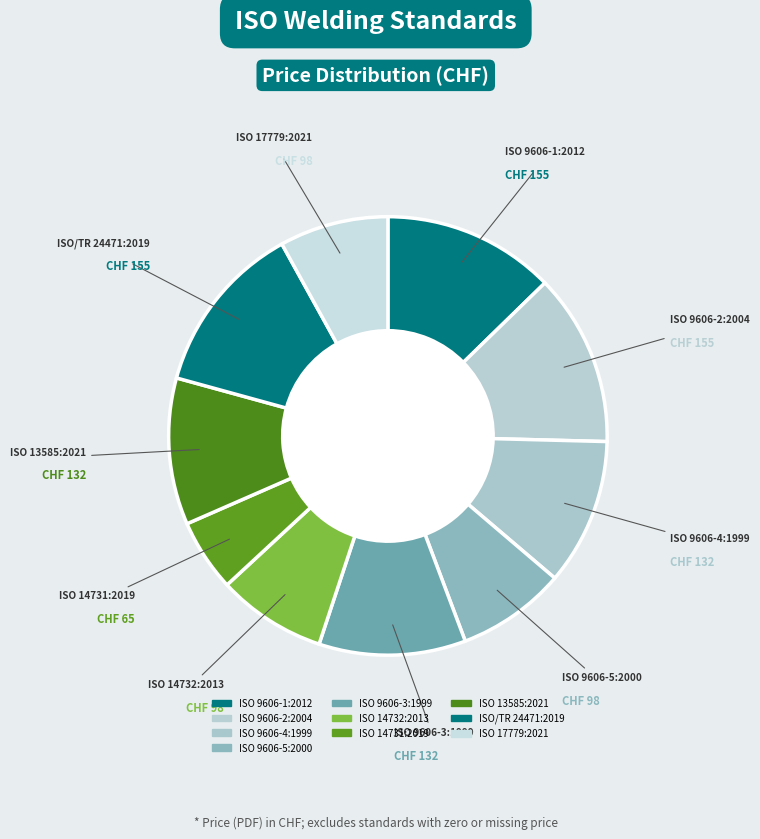

How many segments does this pie chart have?

10